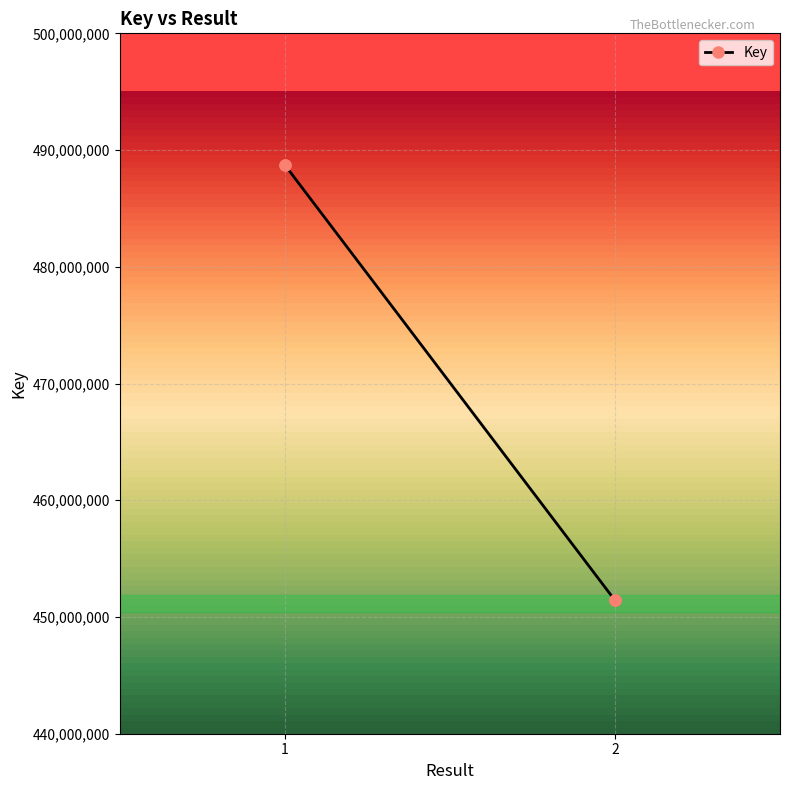

The value at 2 is 451425561. True or false?

True